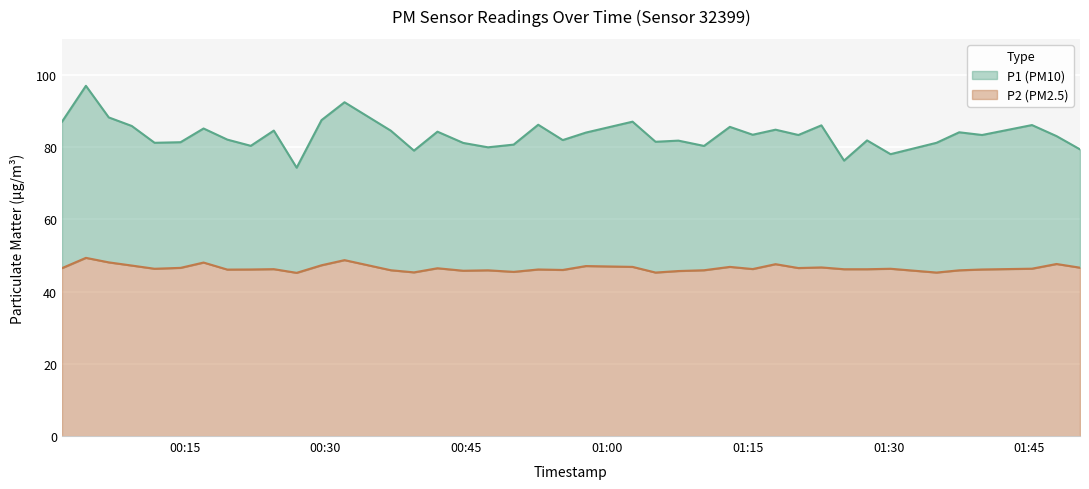

Rank the categories by P1 value from highest to lowest.

2023-02-16T00:04:29, 2023-02-16T00:32:02, 2023-02-16T00:06:55, 2023-02-16T00:29:35, 2023-02-16T01:02:43, 2023-02-16T00:01:56, 2023-02-16T00:52:40, 2023-02-16T01:45:16, 2023-02-16T01:22:50, 2023-02-16T00:09:22, 2023-02-16T01:13:05, 2023-02-16T00:17:01, 2023-02-16T01:17:57, 2023-02-16T00:24:30, 2023-02-16T00:36:58, 2023-02-16T00:41:56, 2023-02-16T01:37:31, 2023-02-16T00:57:45, 2023-02-16T01:15:31, 2023-02-16T01:20:23, 2023-02-16T01:39:57, 2023-02-16T01:47:53, 2023-02-16T00:19:33, 2023-02-16T00:55:17, 2023-02-16T01:27:42, 2023-02-16T01:07:36, 2023-02-16T01:05:10, 2023-02-16T00:14:34, 2023-02-16T00:11:48, 2023-02-16T01:35:06, 2023-02-16T00:44:41, 2023-02-16T00:50:03, 2023-02-16T00:22:03, 2023-02-16T01:10:20, 2023-02-16T00:47:19, 2023-02-16T01:50:23, 2023-02-16T00:39:26, 2023-02-16T01:30:12, 2023-02-16T01:25:15, 2023-02-16T00:26:56